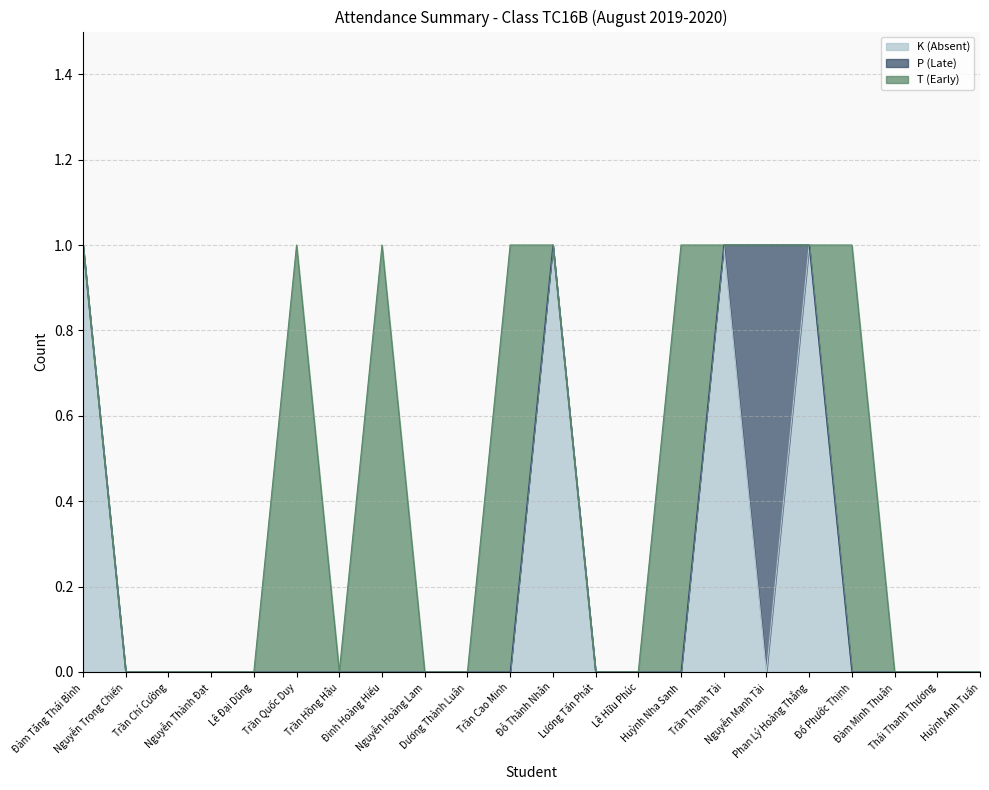

At which category does T (Early) reach its first local peak?

Trần Quốc Duy